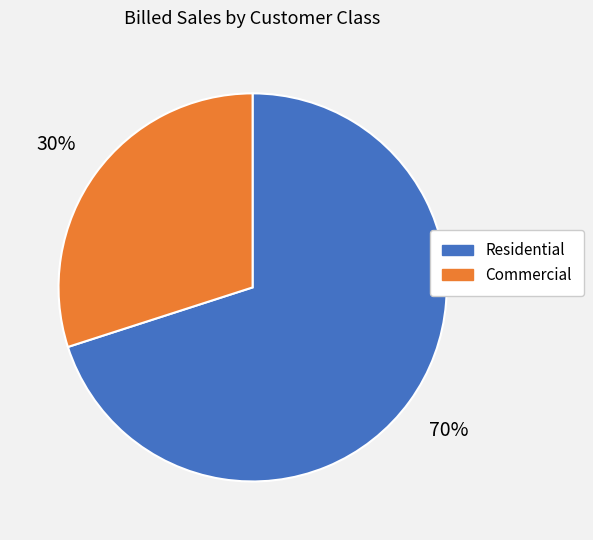

Is it true that Commercial is 30% of the pie?

True